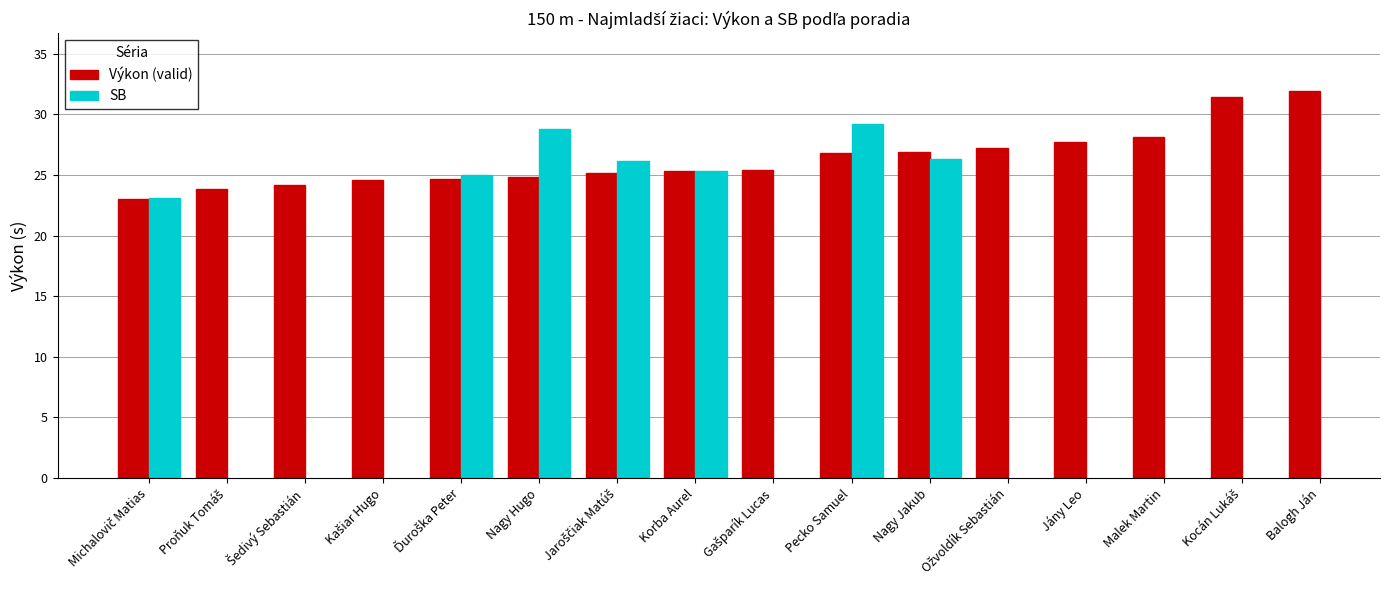

True or false: Výkon (valid) has a value of 10.9 at Ožvoldík Sebastián.

False